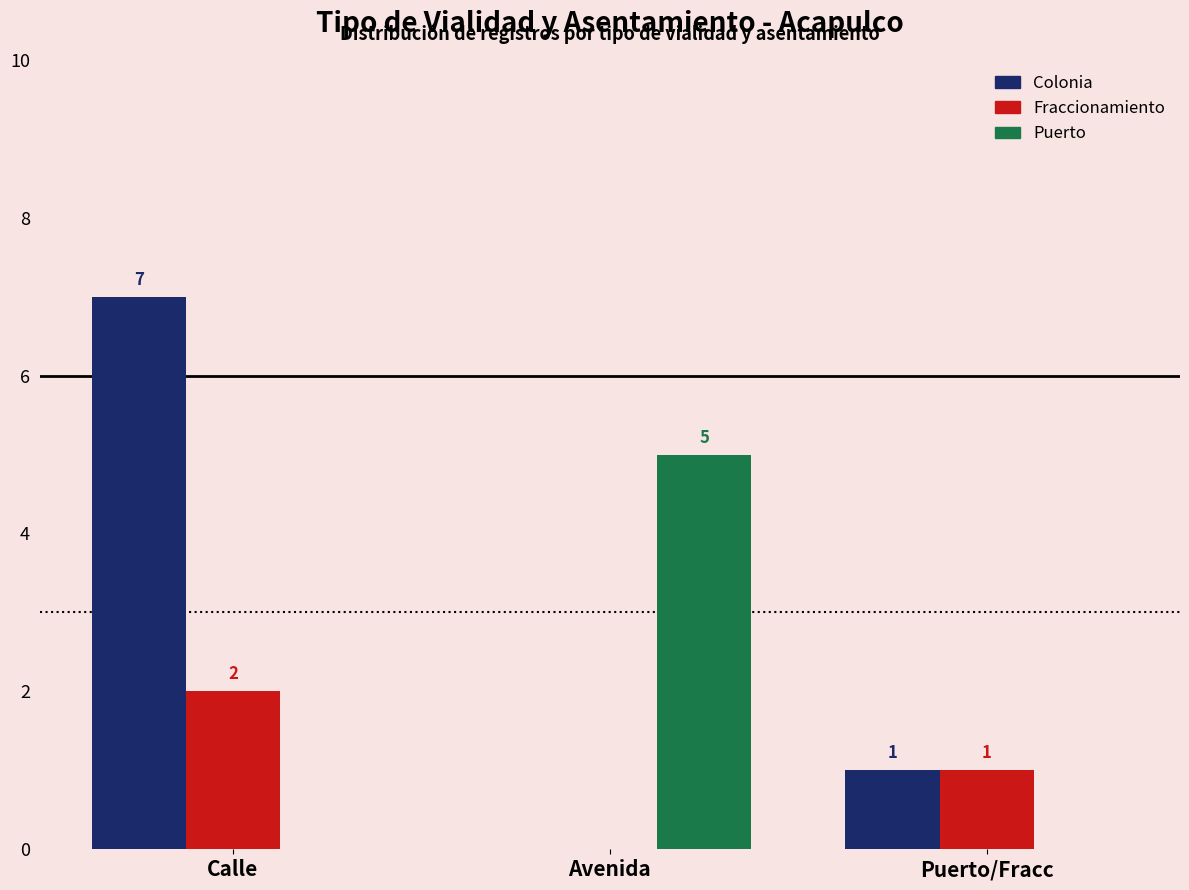

At which label does Colonia first exceed 1?

Calle